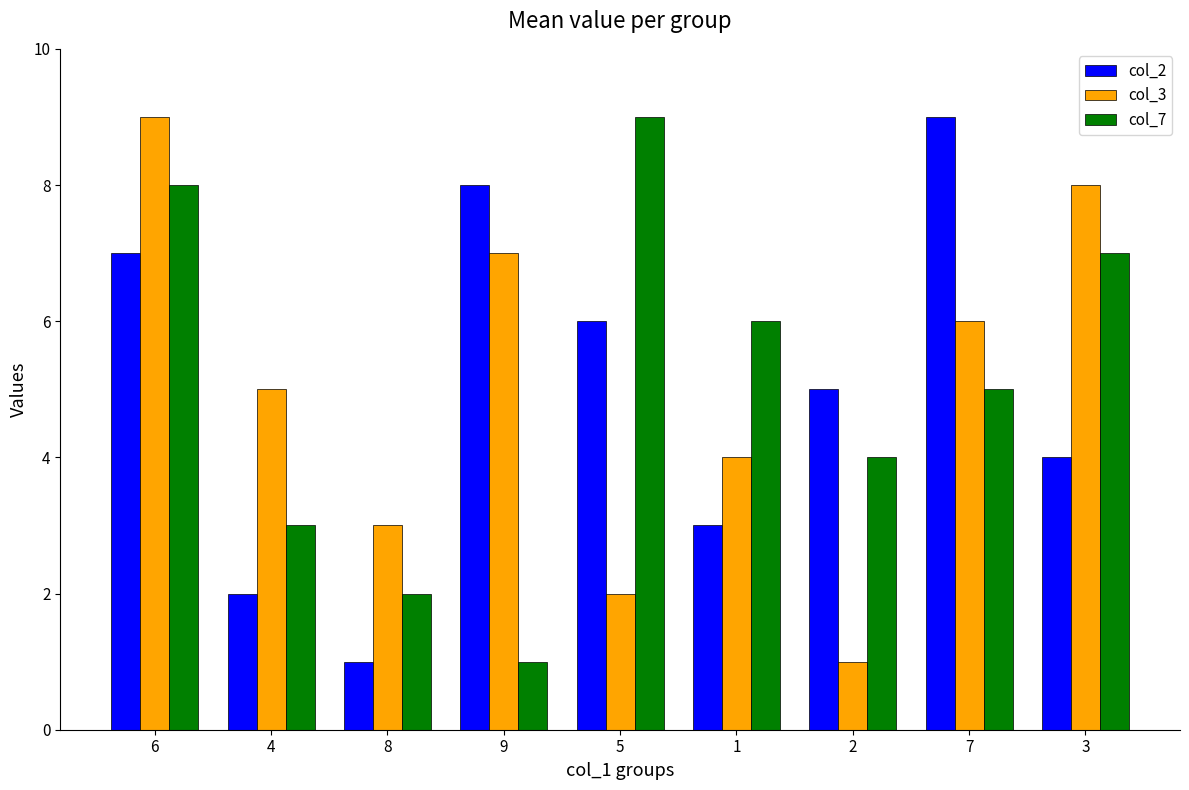

At which category is the sum across all series the highest?

6